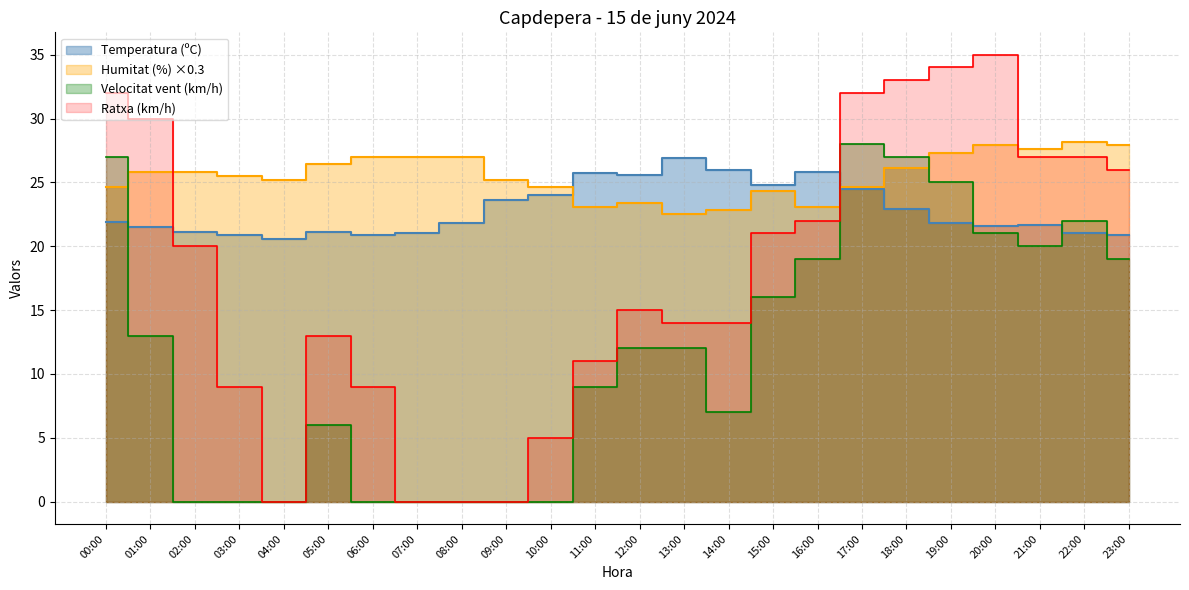

In Ratxa (km/h), how many points are higher than both neighbors (excluding endpoints)?

3